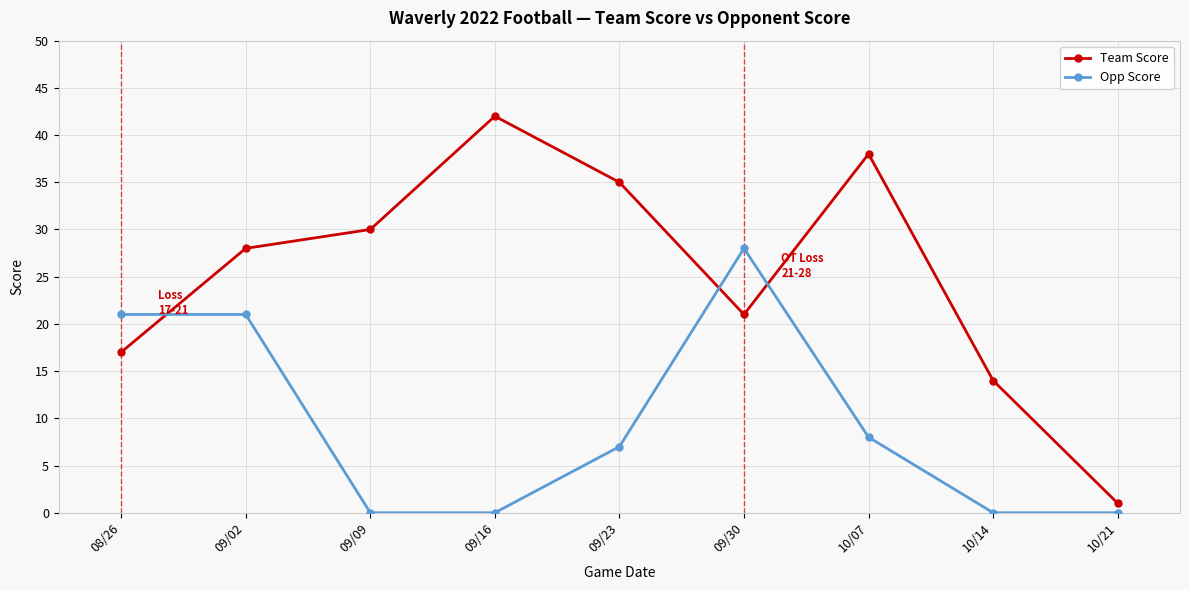

The Team Score series shows 30 at 09/09. True or false?

True